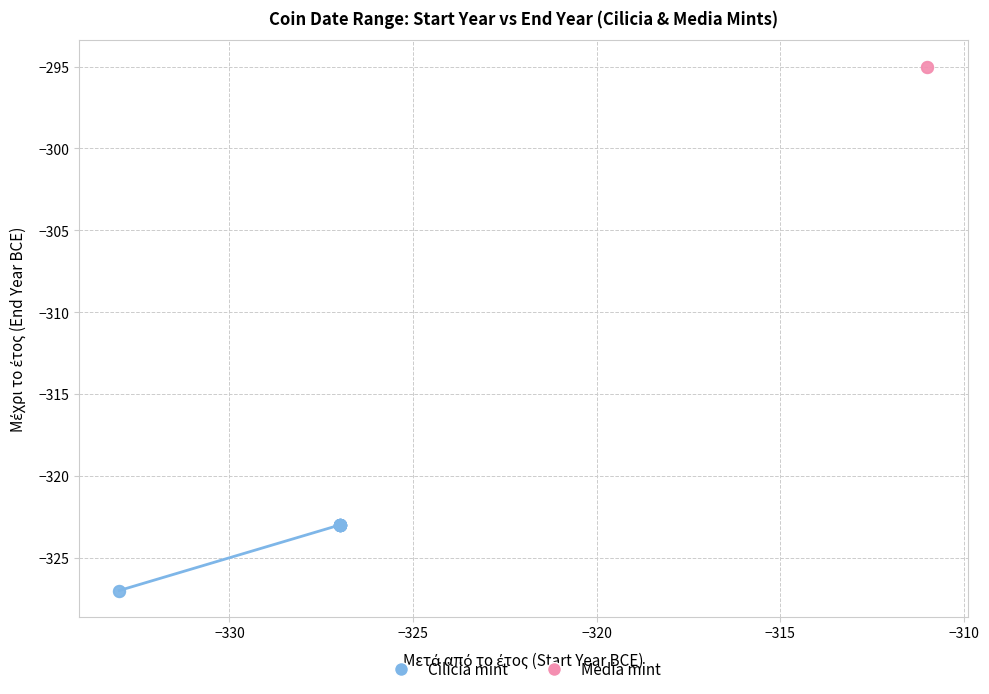

Which series reaches the maximum Y coordinate?

Media mint